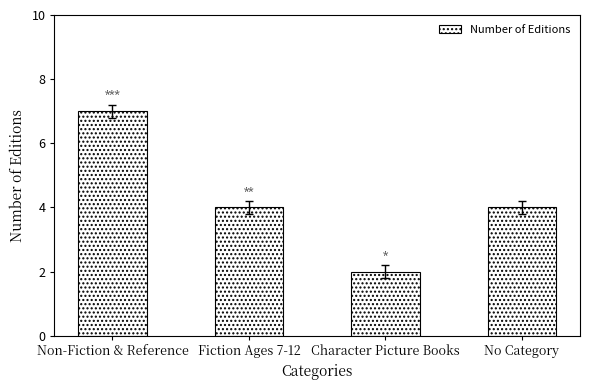

How many categories are shown in the chart?

4